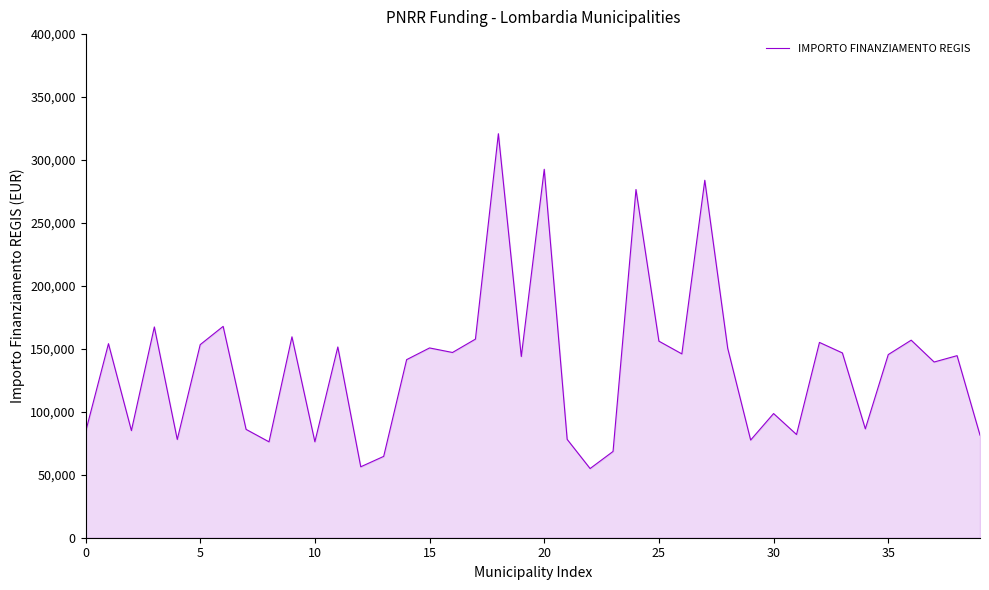

What is the minimum value shown in the chart?

54952.2